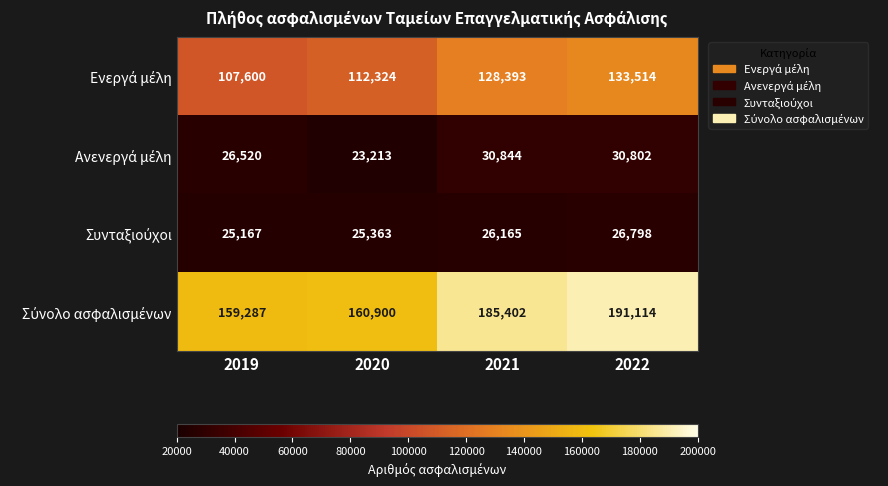

What is the greatest value displayed?

191114